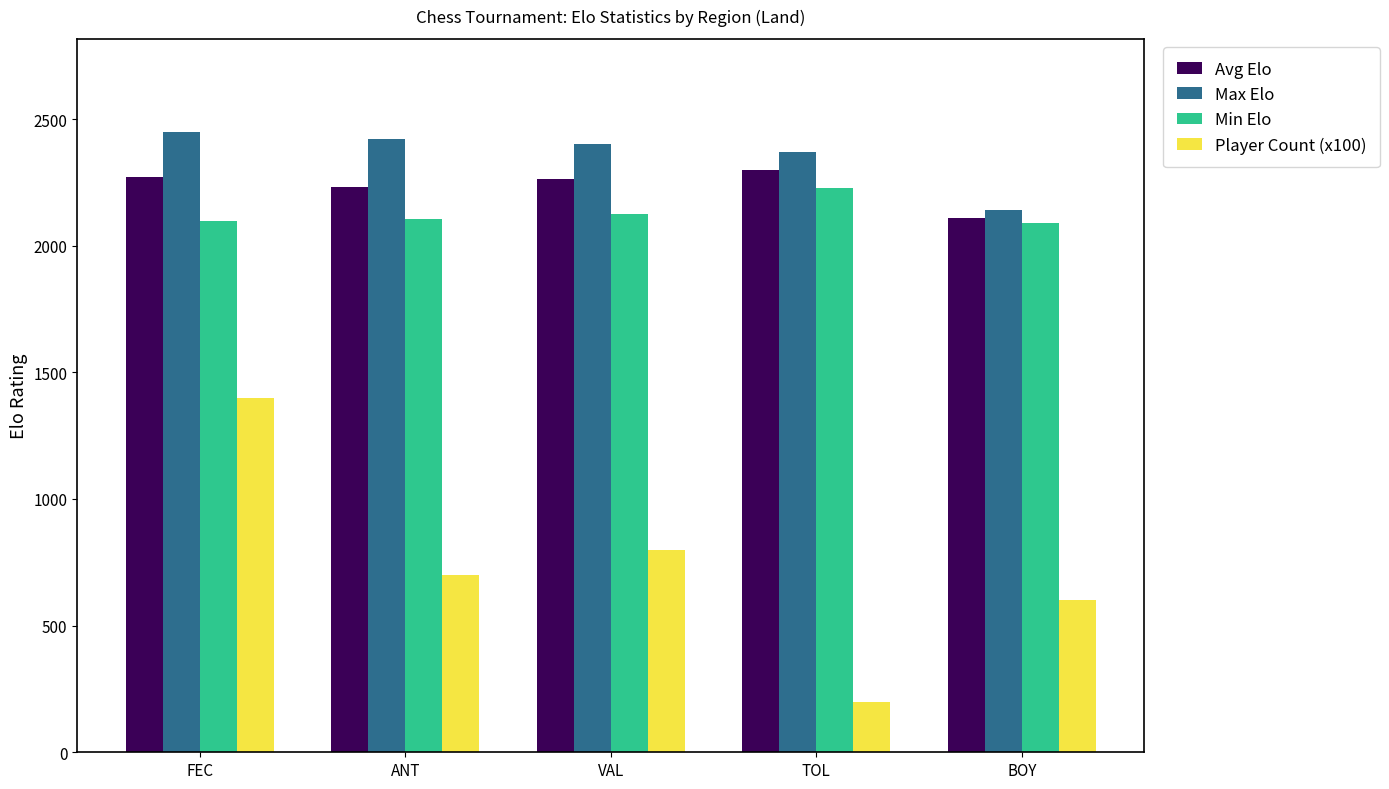

The Max Elo series shows 4270 at ANT. True or false?

False